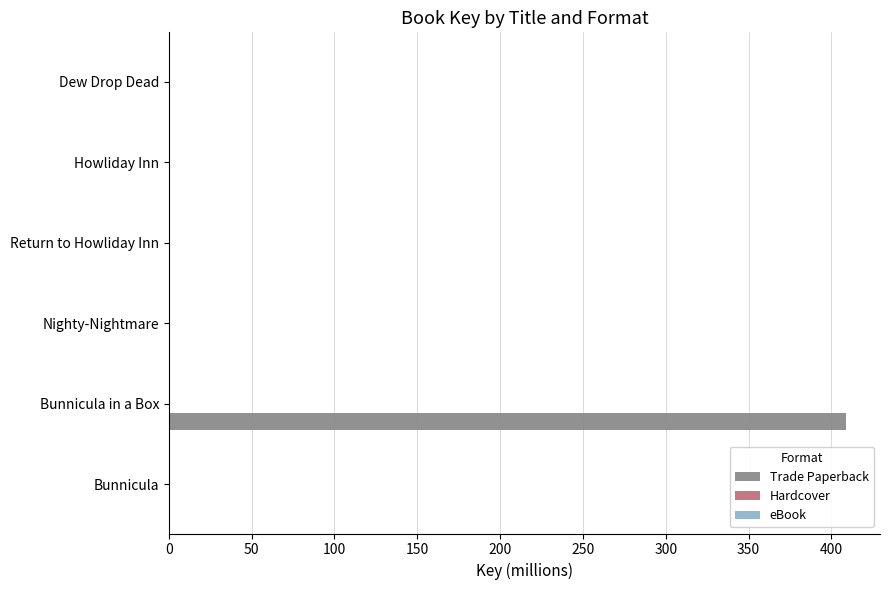

Is it true that Trade Paperback equals 408.9 at Bunnicula in a Box?

True